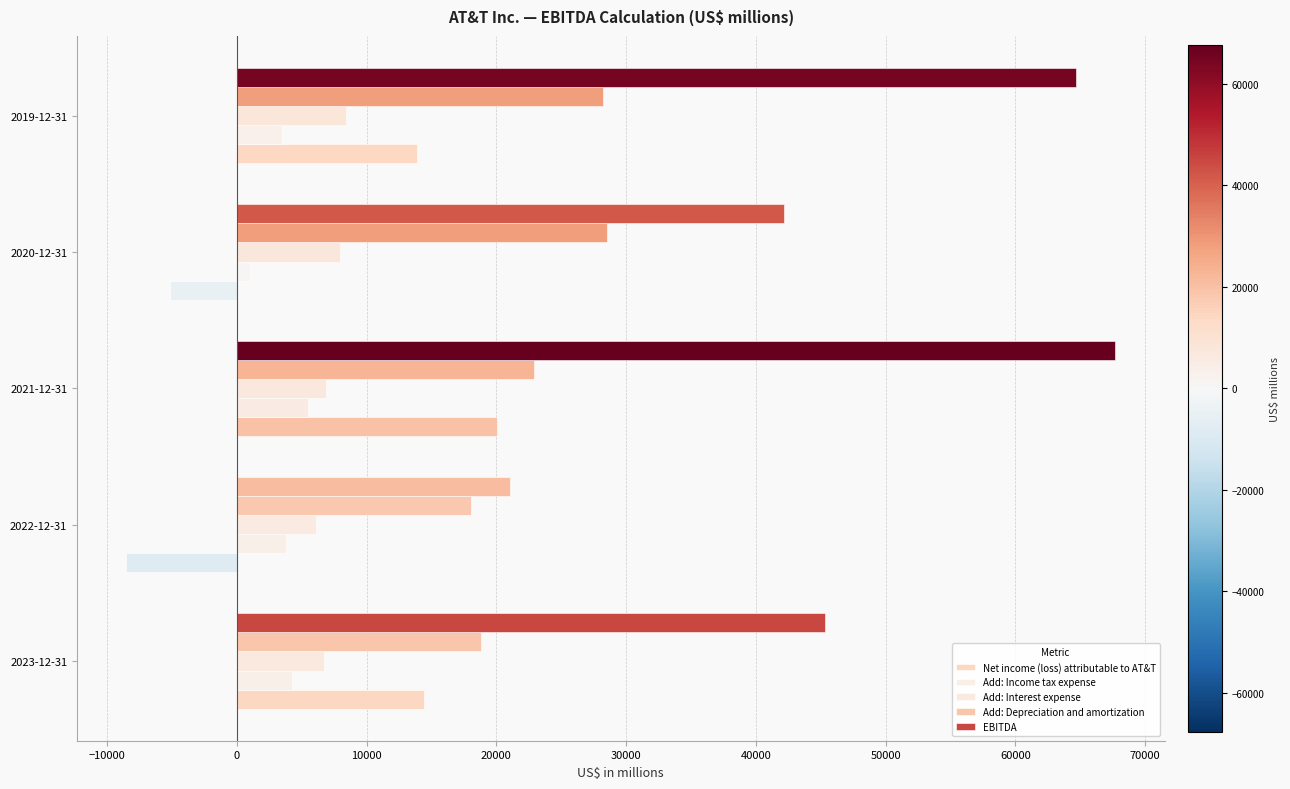

How many values in the Add: Interest expense series are below 6884?

2